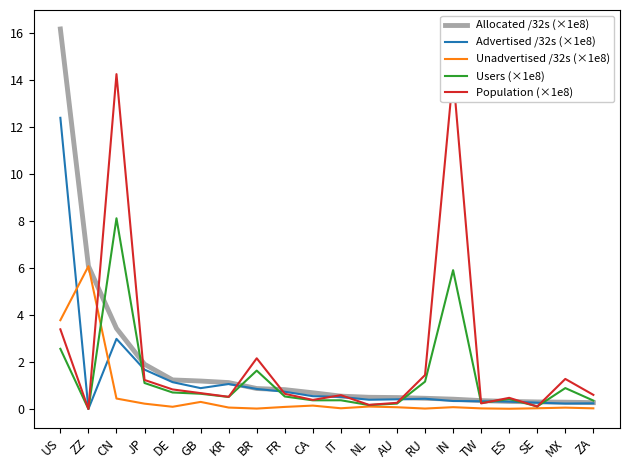

Which series has the widest spread of values?

Allocated /32s (×1e8)